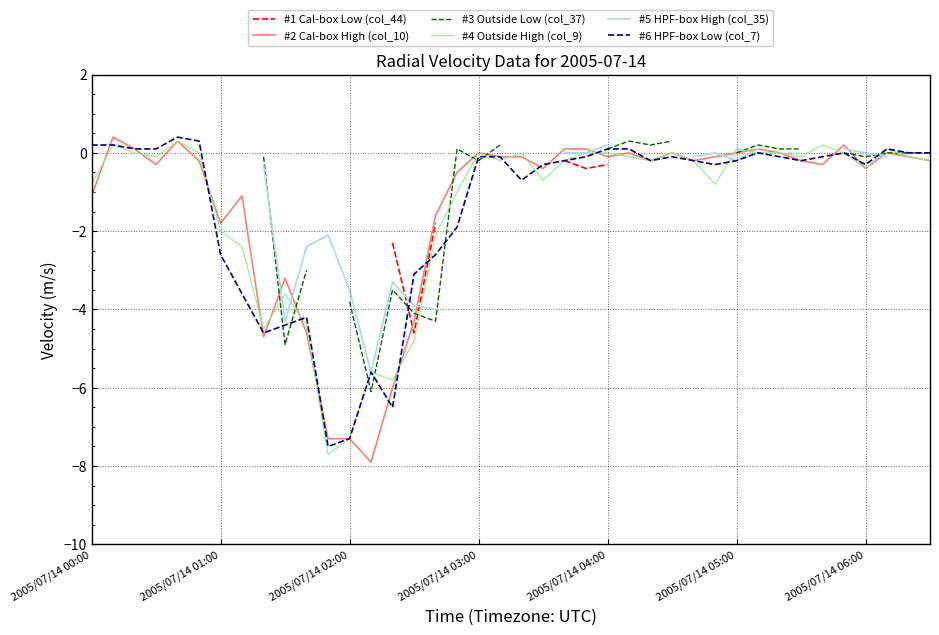

True or false: #3 Outside Low (col_37) and #4 Outside High (col_9) intersect in this chart.

True